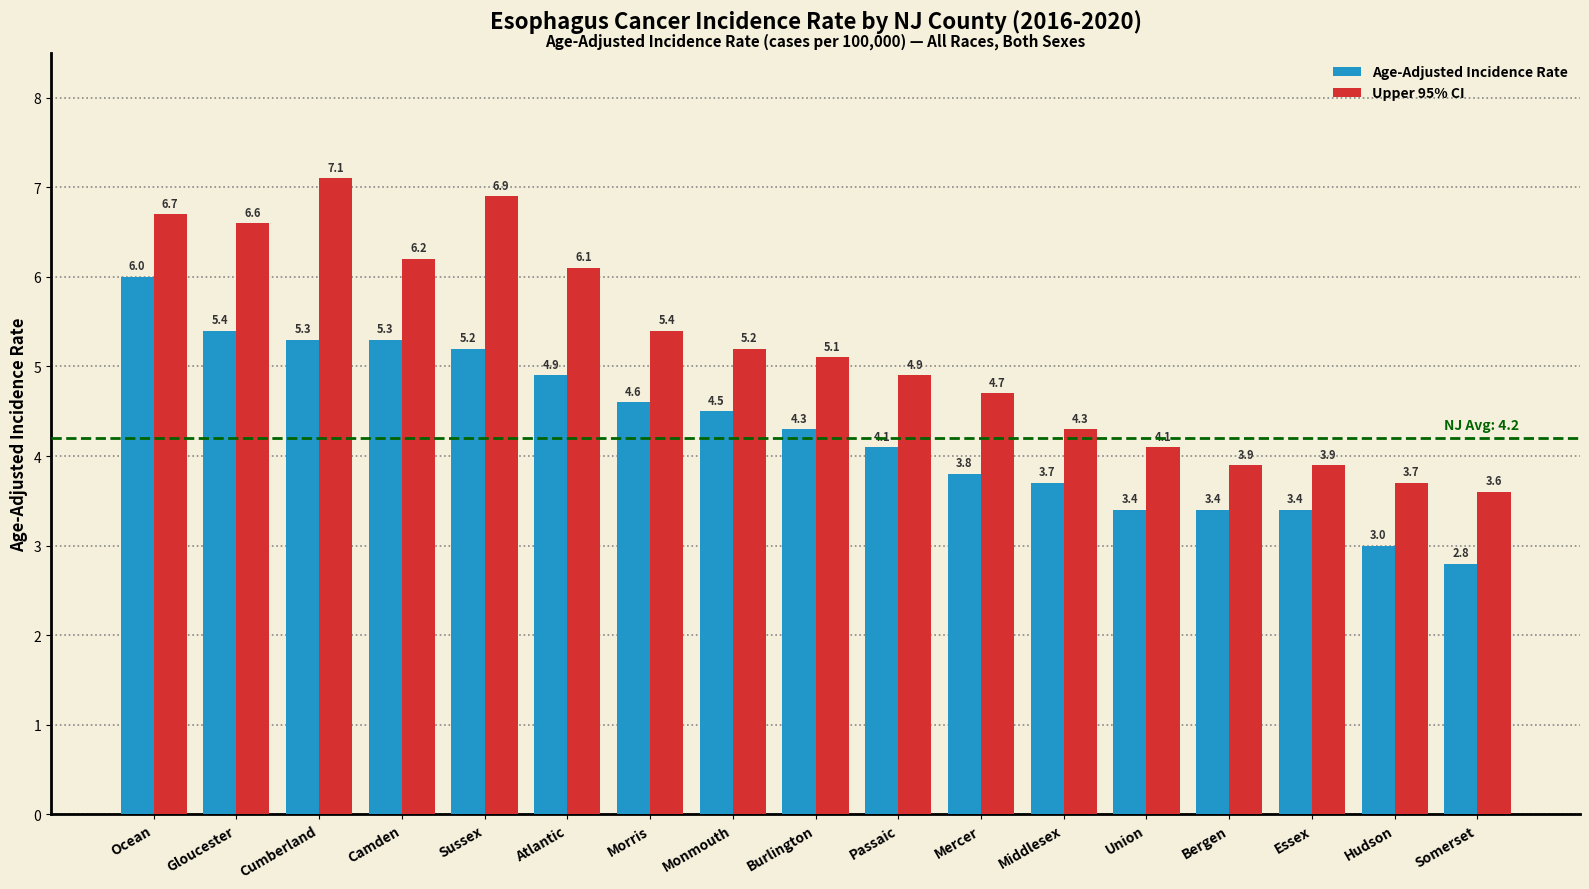

What is the maximum value for Upper 95% CI?

7.1